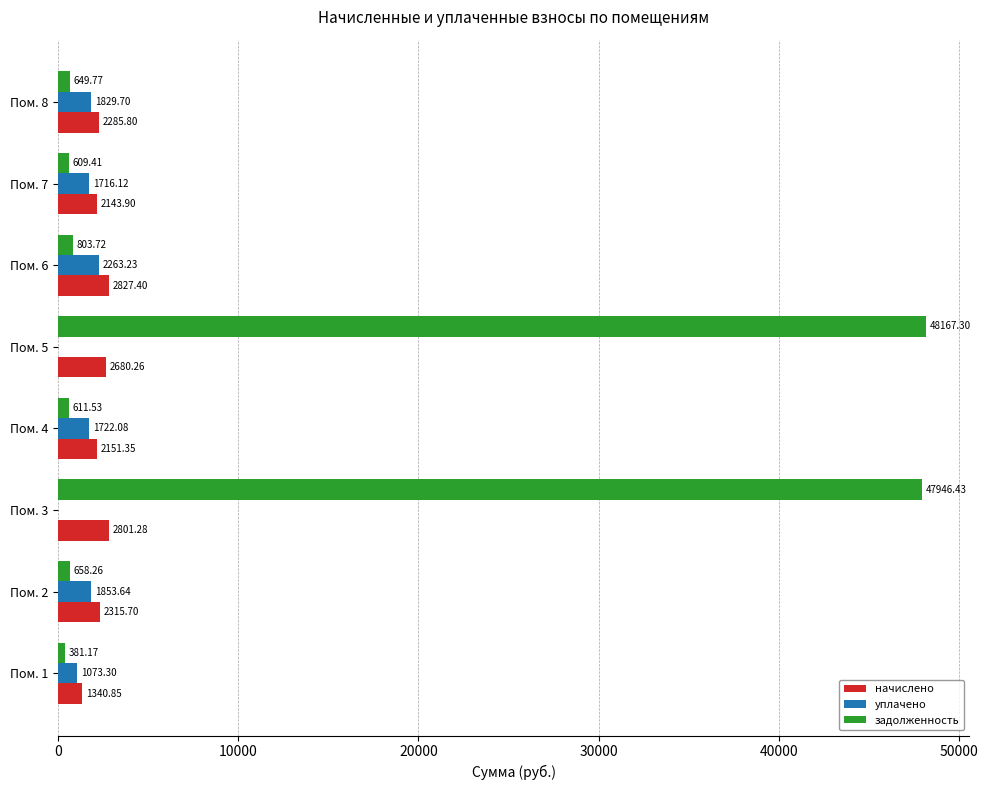

What is the sum of all задолженность values?

99827.6